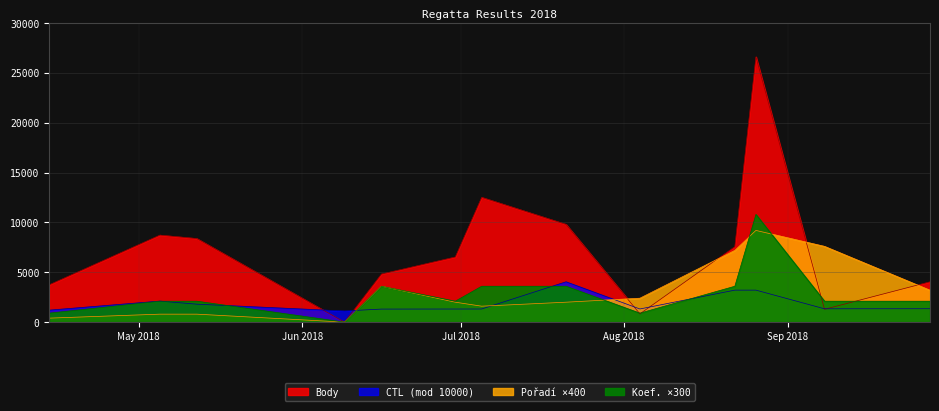

How many categories are shown in the chart?

13